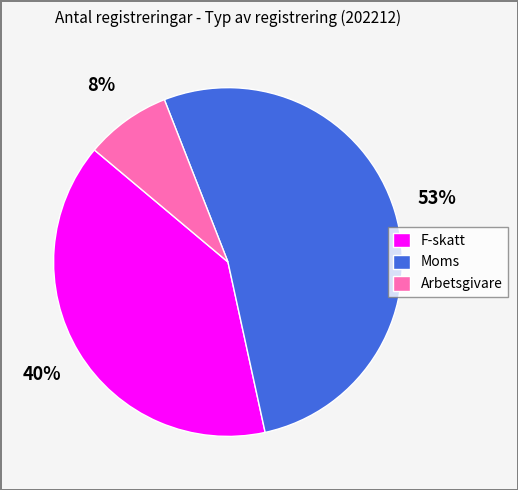

The Moms slice represents 53% of the pie. True or false?

True